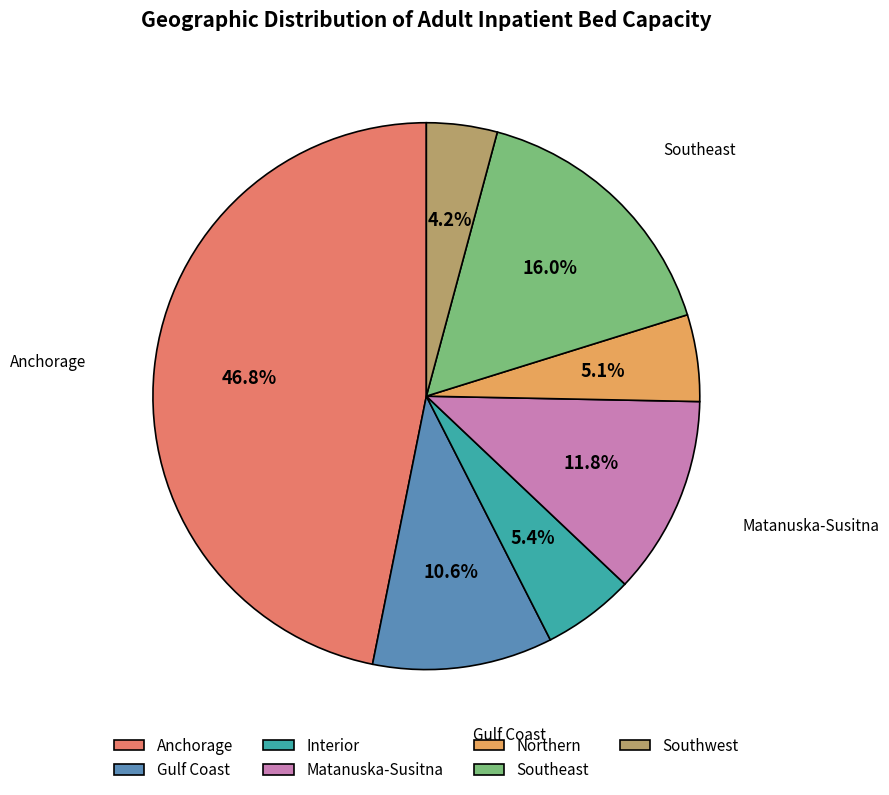

To the nearest percent, what is the difference between the Northern and Southwest slice percentages?

1%